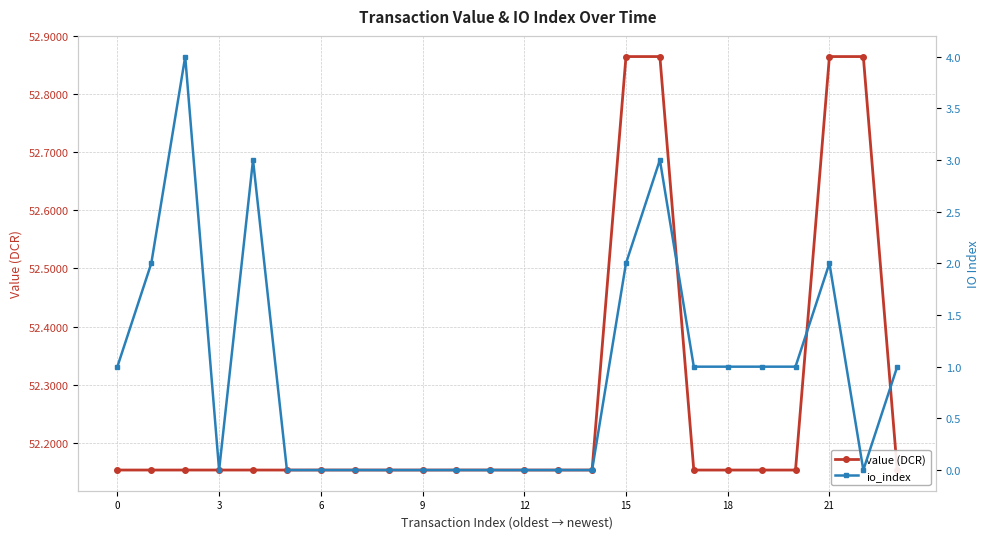

The value of value (DCR) at 3 is 81.1. True or false?

False